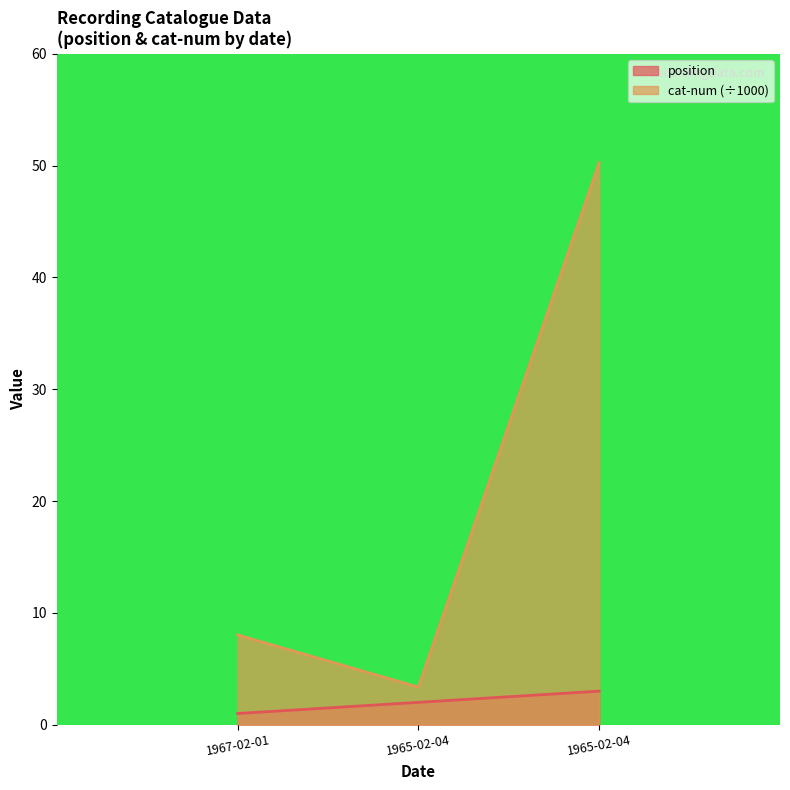

True or false: position has a value of 3.0 at 1965-02-04.

True